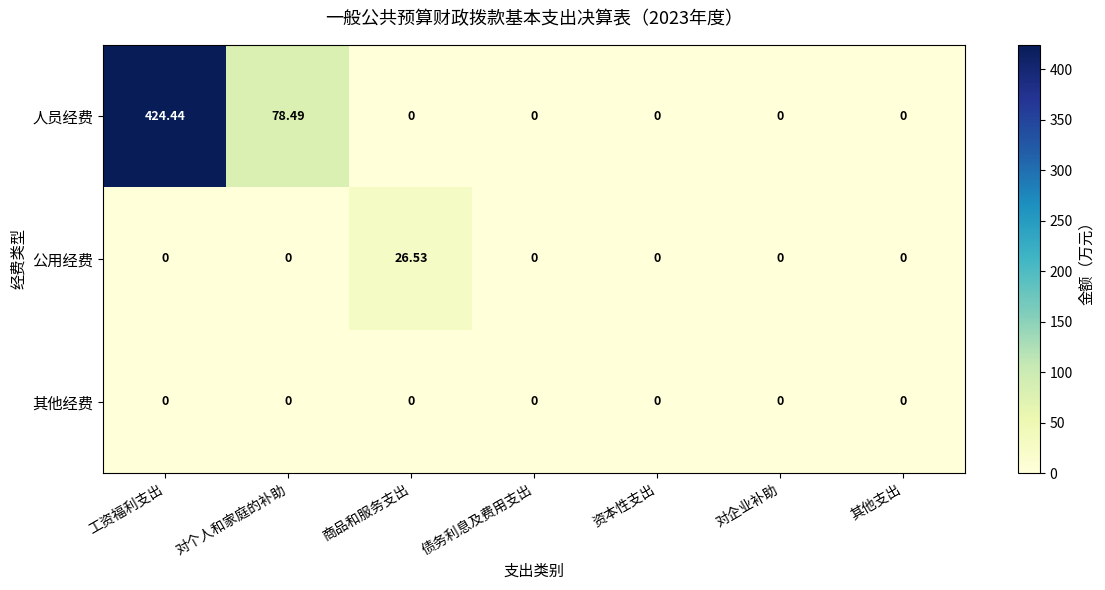

List the series in order of their peak value, lowest first.

其他经费, 公用经费, 人员经费